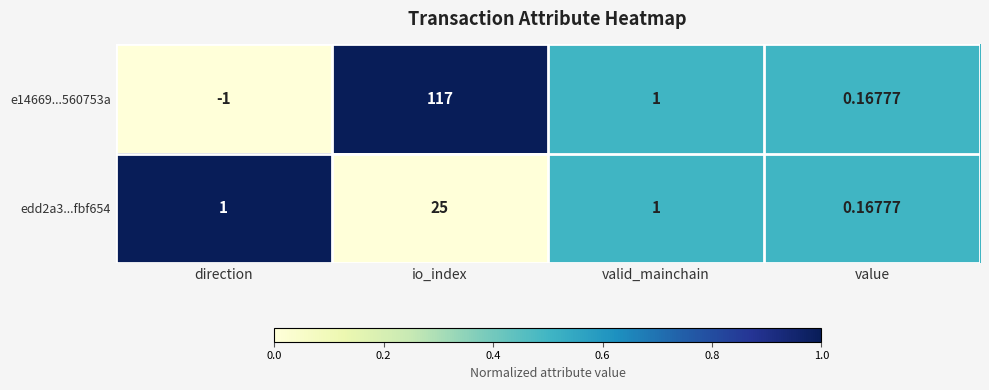

List the labels in order of e14669...560753a value, smallest first.

direction, value, valid_mainchain, io_index